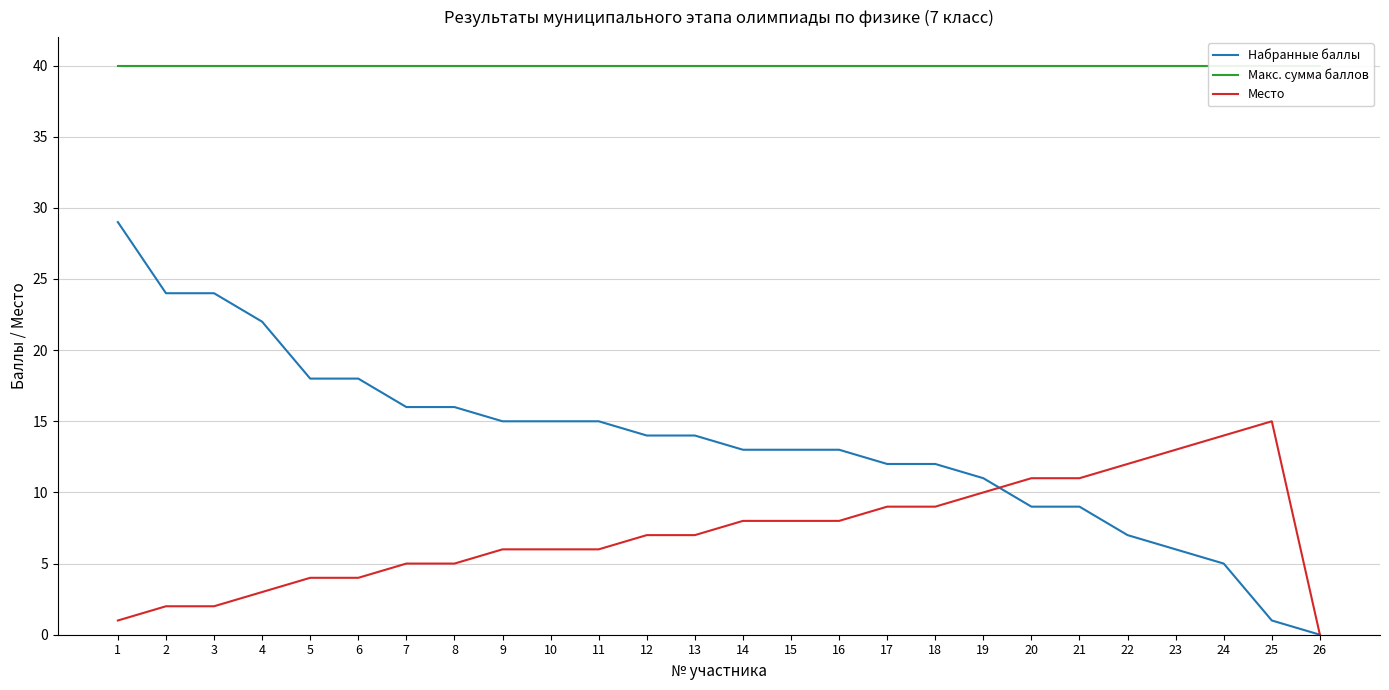

True or false: Макс. сумма баллов and Набранные баллы cross at least once.

False